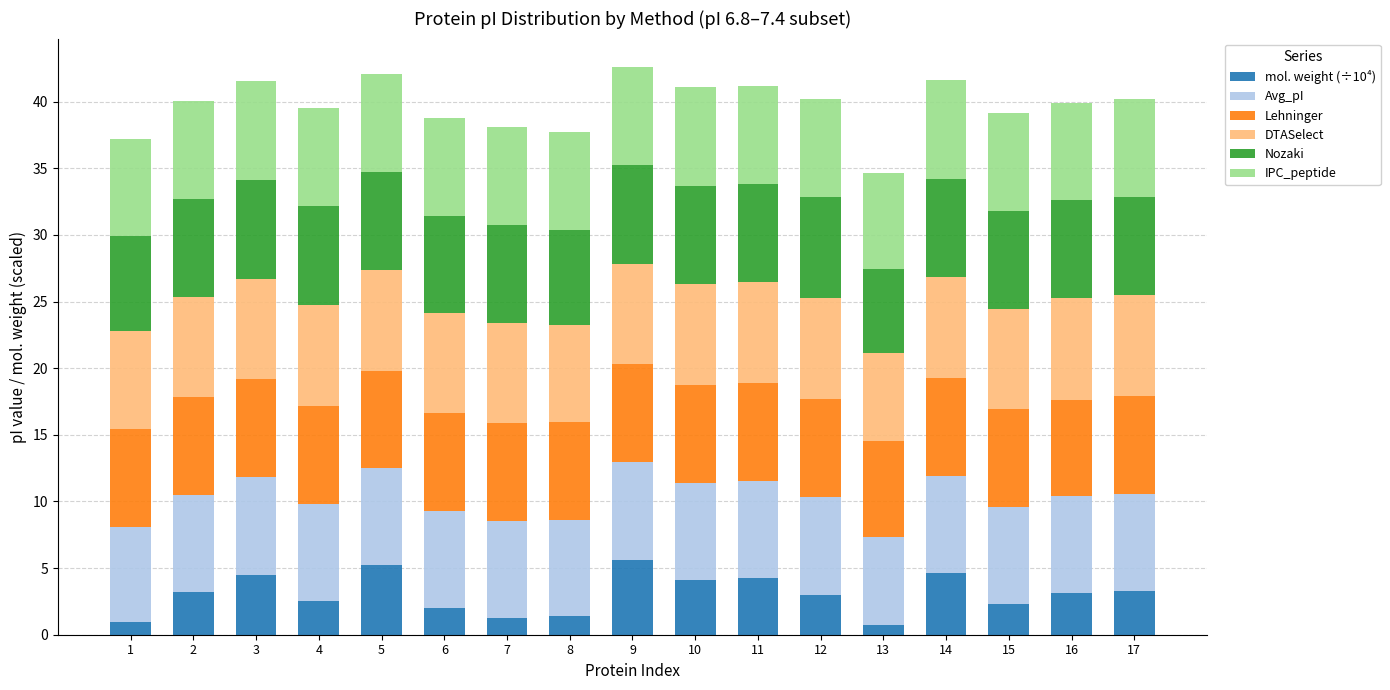

What is the average value of the mol. weight (÷10⁴) series?

3.1